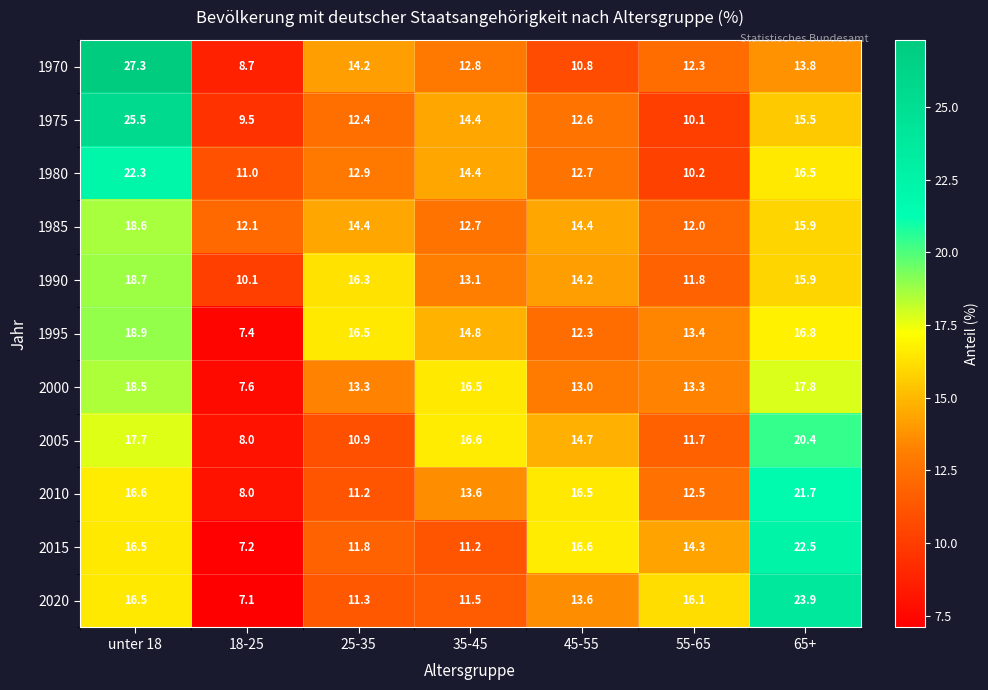

Where does the 1990 series first go above 14?

unter 18